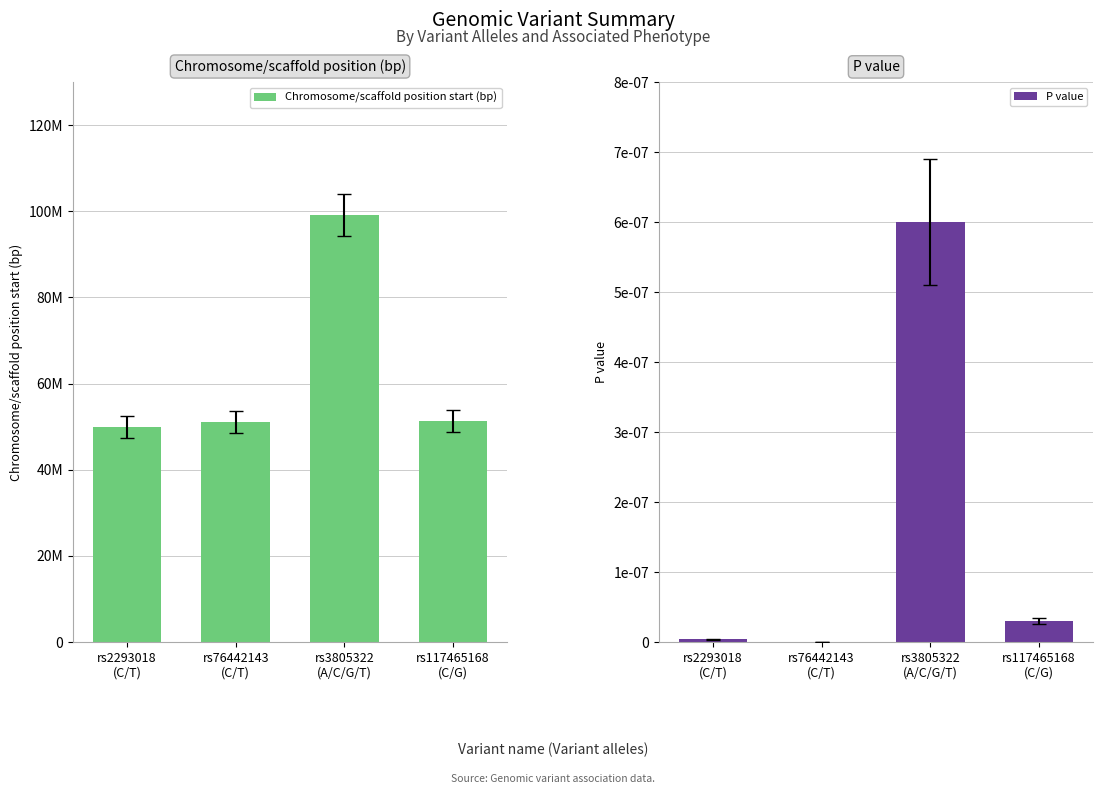

Count the number of categories in the chart.

4